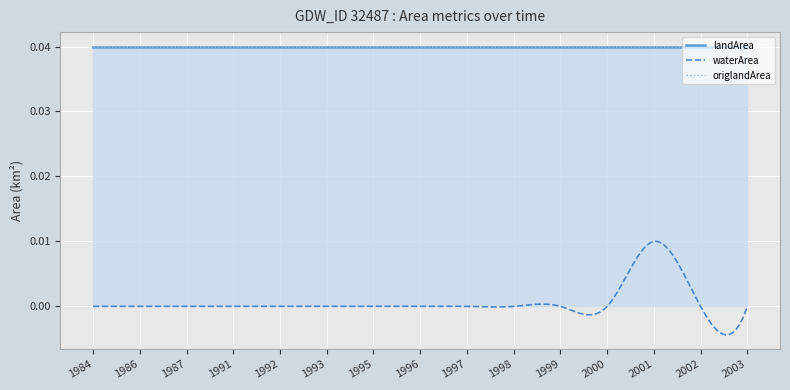

How many data points in waterArea are above 0?

1